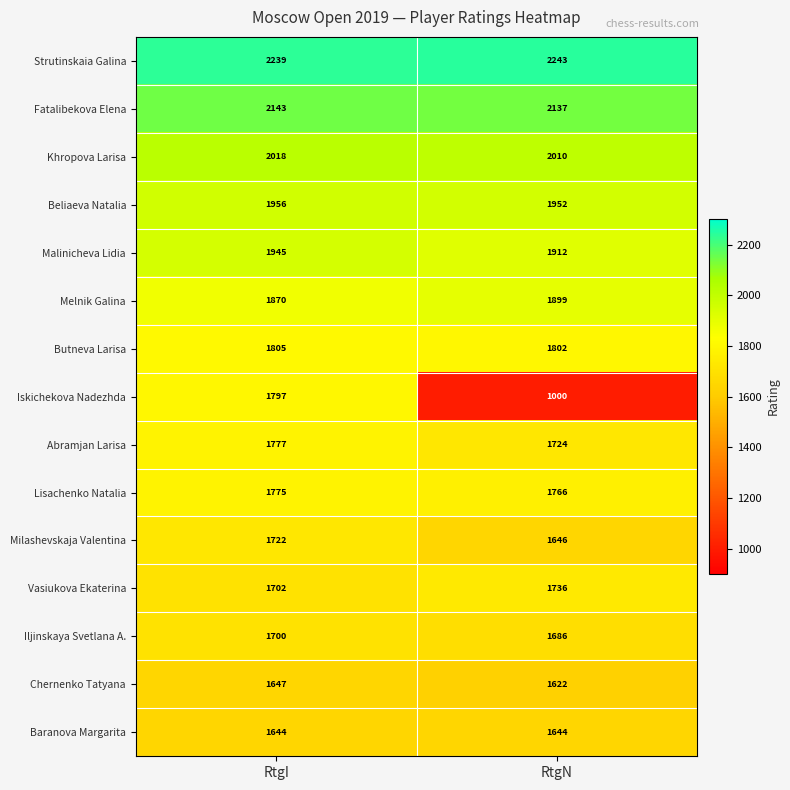

Which series changed the most between RtgI and RtgN?

Iskichekova Nadezhda